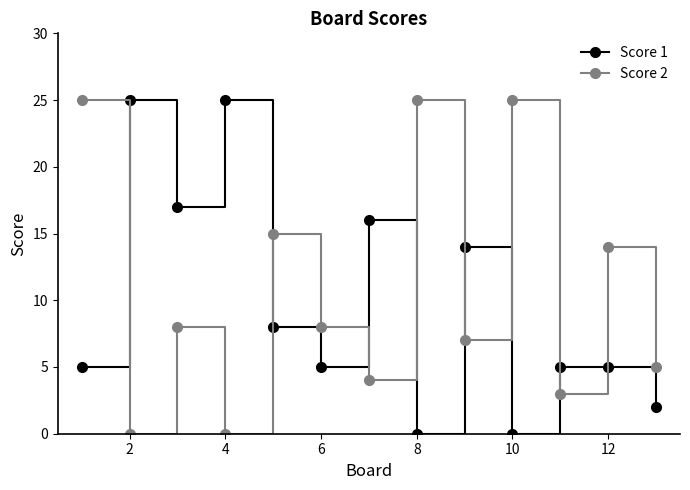

True or false: Score 2 has more than 2 interior local peaks.

True